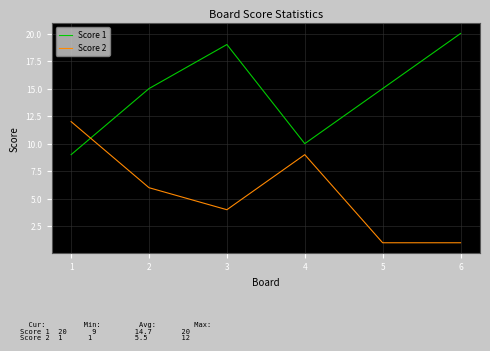

What are all the series names shown in the legend?

Score 1, Score 2